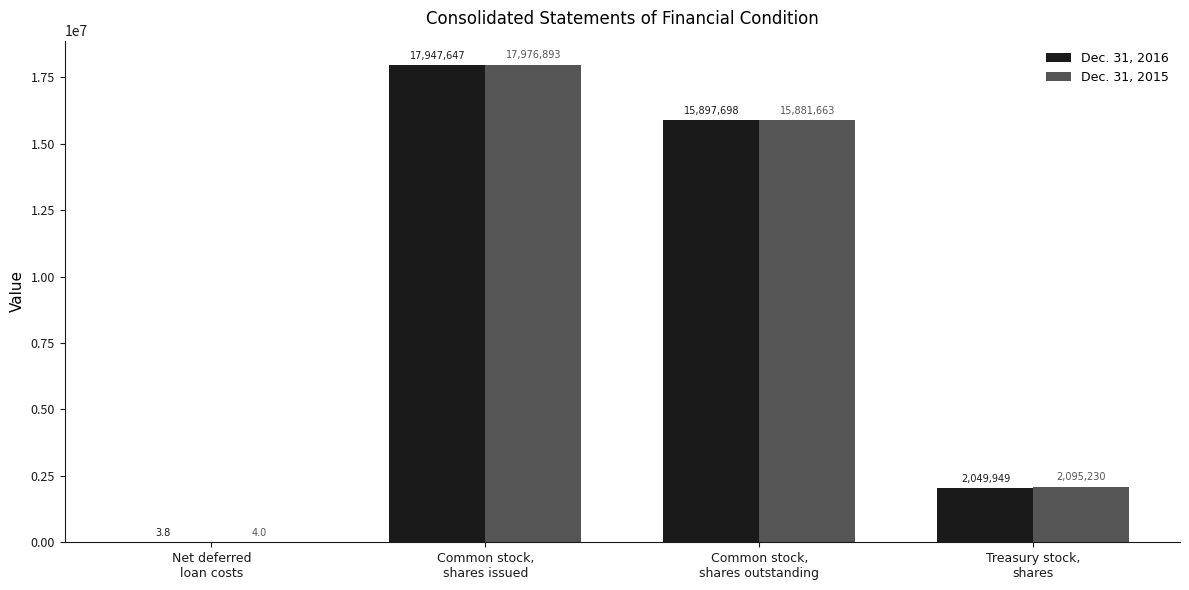

The value of Dec. 31, 2015 at Treasury stock,
shares is 2095230.0. True or false?

True